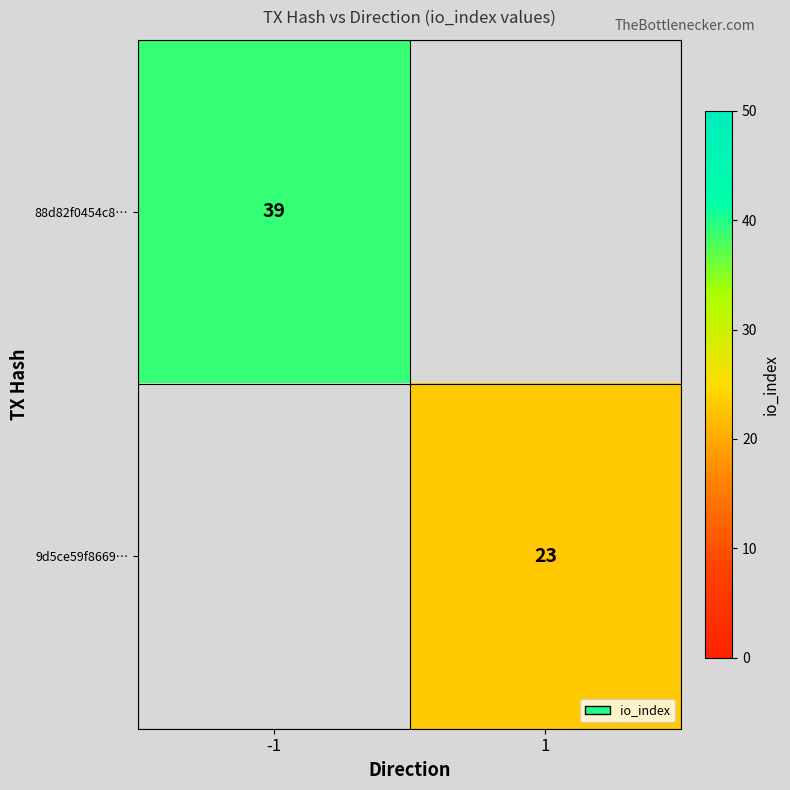

The 9d5ce59f8669… series shows 34 at 1. True or false?

False